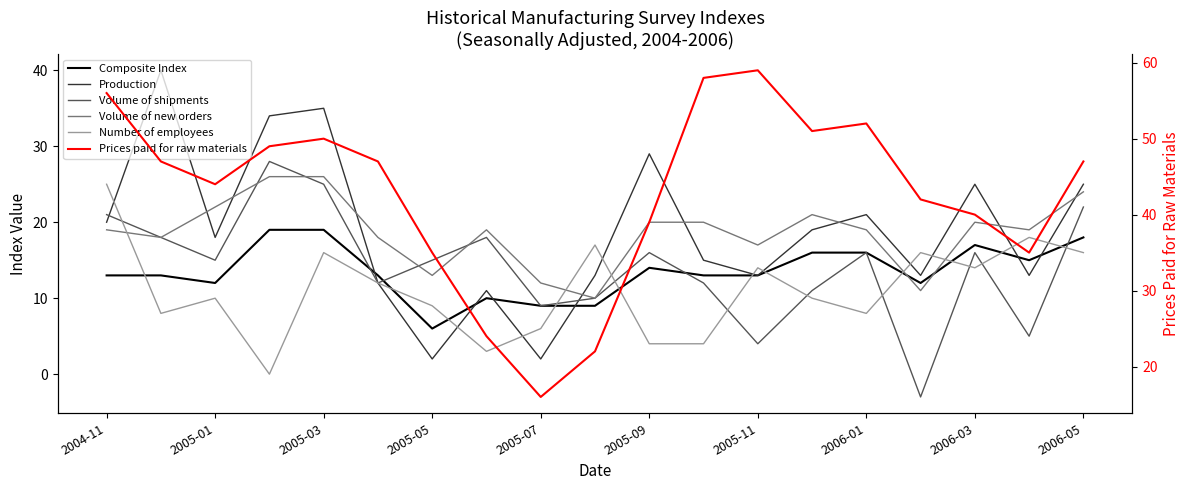

What is the value of the Volume of shipments point at the 10th from the left?

10